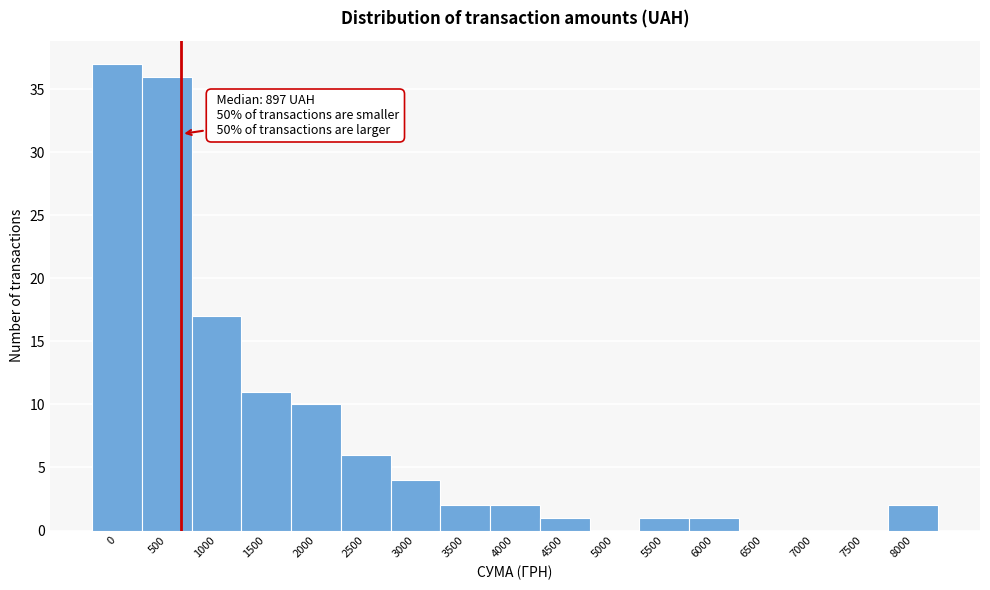

Reading left to right, transcribe all the data shown in this chart.

0=37	500=36	1000=17	1500=11	2000=10	2500=6	3000=4	3500=2	4000=2	4500=1	5000=0	5500=1	6000=1	6500=0	7000=0	7500=0	8000=2